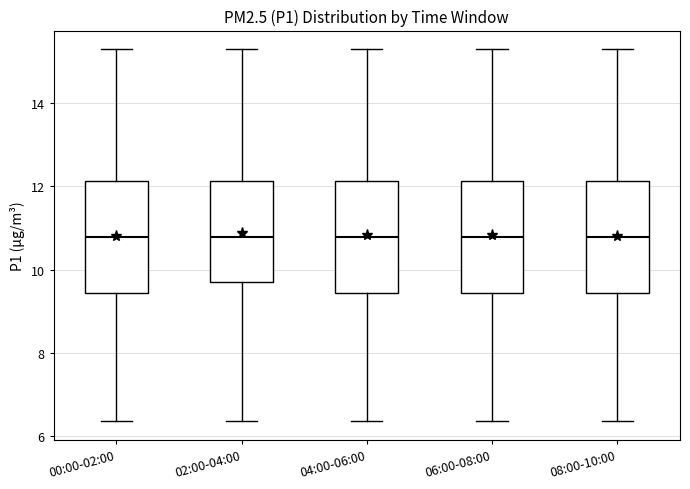

Reading left to right, transcribe this box plot: for each box, give where its median line is, the range the box spans, and where its two whiskers end, as read against the y-axis. The values are not printed on the chart, so give them approximately, as read against the axis.

00:00-02:00: median 10.8, box 9.4 to 12.2, whiskers 6.4 to 15.4
02:00-04:00: median 10.8, box 9.8 to 12.2, whiskers 6.4 to 15.4
04:00-06:00: median 10.8, box 9.4 to 12.2, whiskers 6.4 to 15.4
06:00-08:00: median 10.8, box 9.4 to 12.2, whiskers 6.4 to 15.4
08:00-10:00: median 10.8, box 9.4 to 12.2, whiskers 6.4 to 15.4